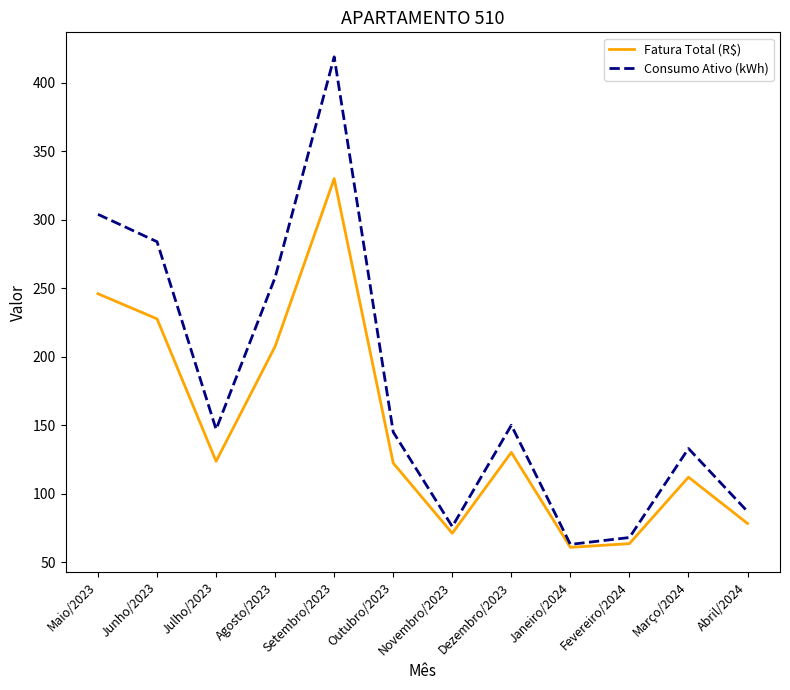

At Setembro/2023, list the series in order from largest to smallest.

Consumo Ativo (kWh), Fatura Total (R$)